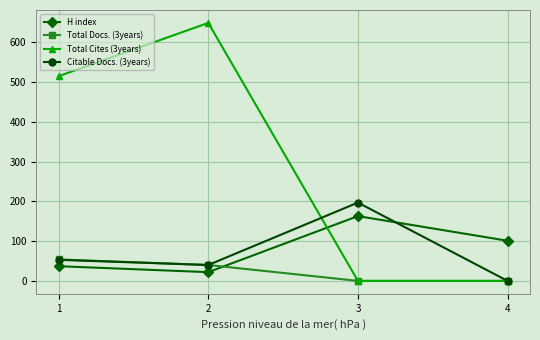

What is the minimum value for H index?

22